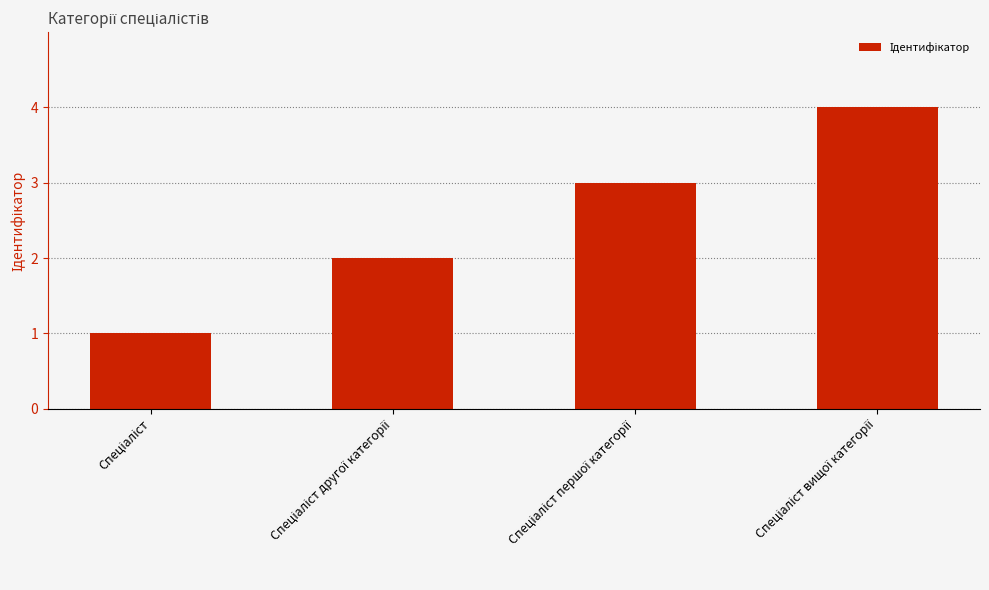

What is the greatest value displayed?

4